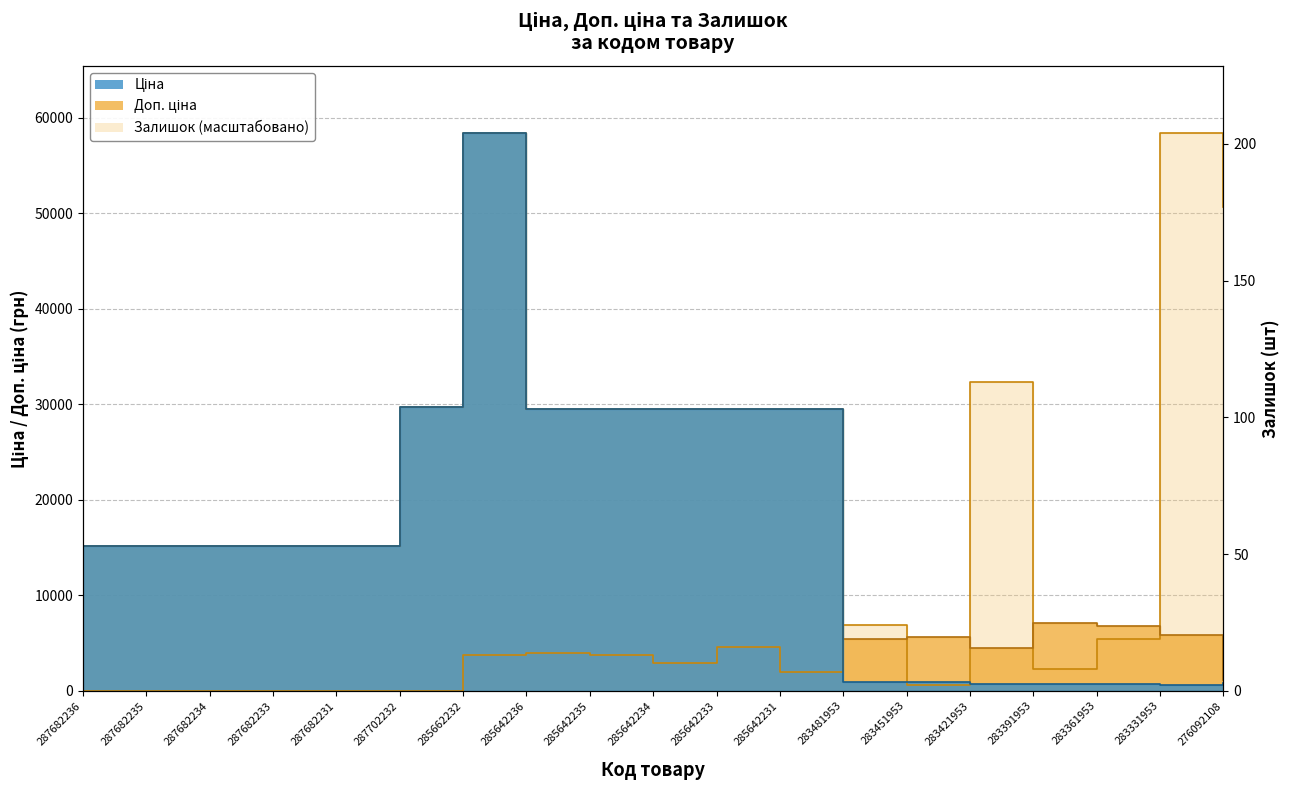

What is the average value of the Ціна series?

16665.6